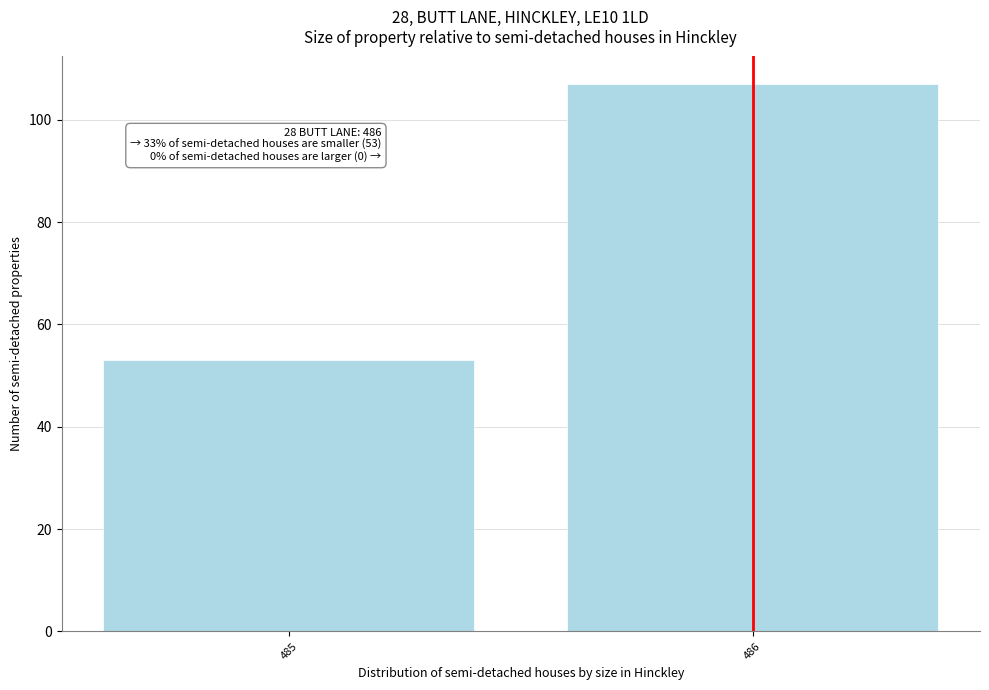

Reading left to right, extract all data points from this chart.

485=53	486=107